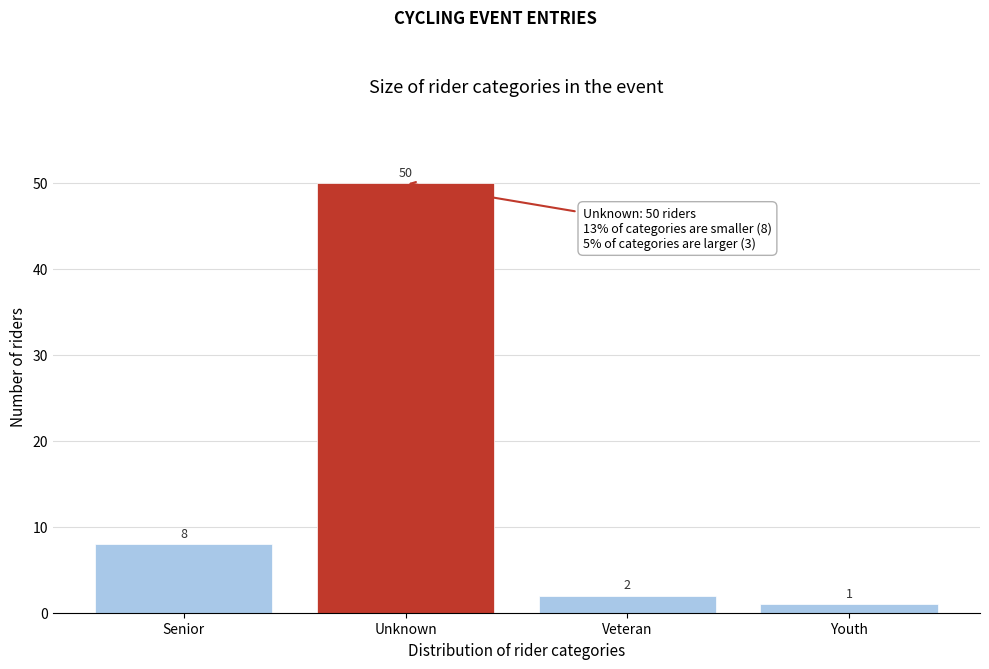

Reading left to right, list all the values displayed in this chart.

8	50	2	1